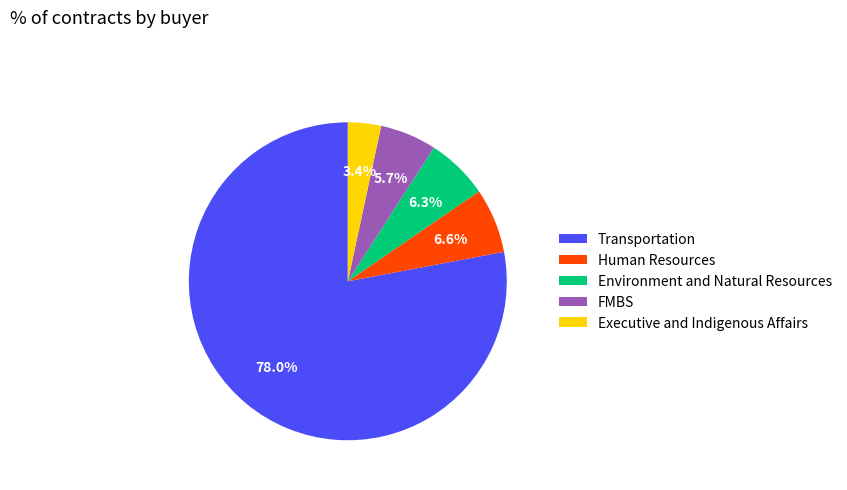

Between FMBS and Environment and Natural Resources, which is larger?

Environment and Natural Resources